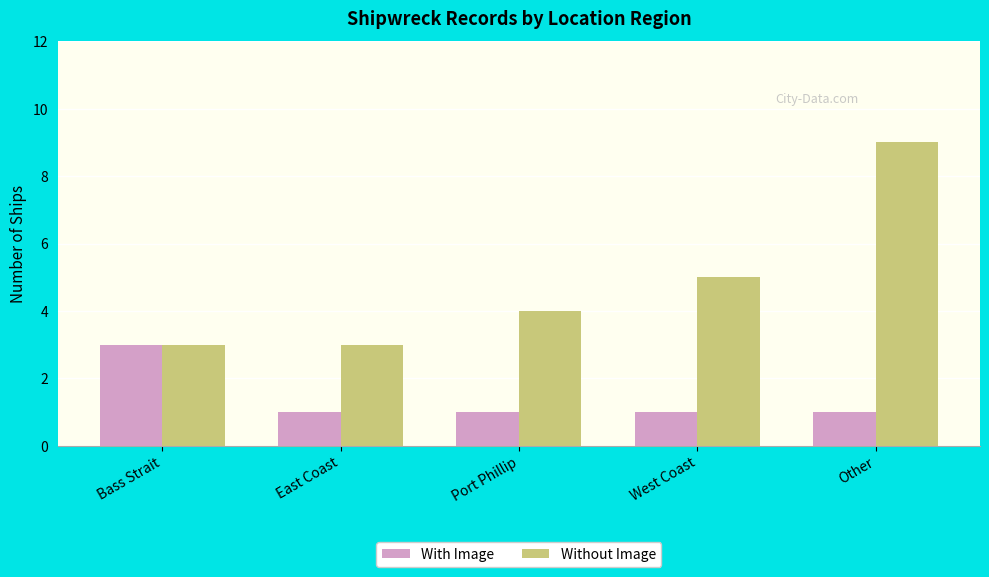

List the series in order of their overall mean, lowest first.

With Image, Without Image